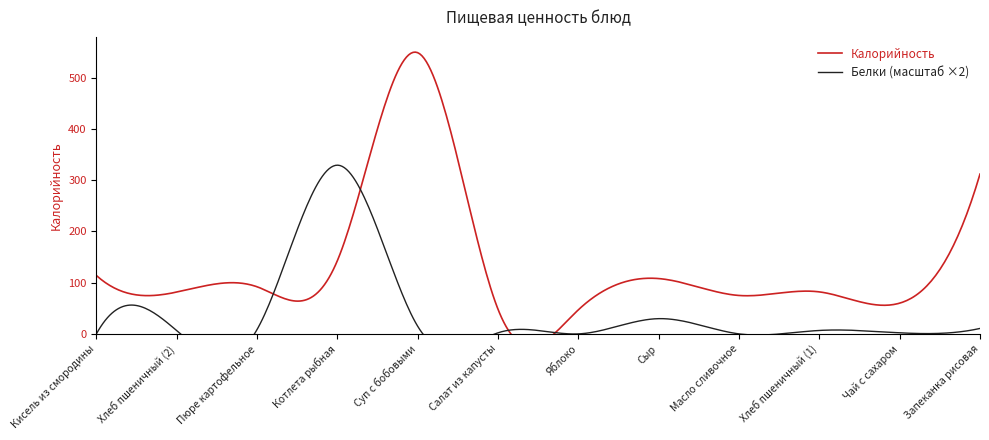

At which category does the chart reach its peak across all series?

Суп с бобовыми